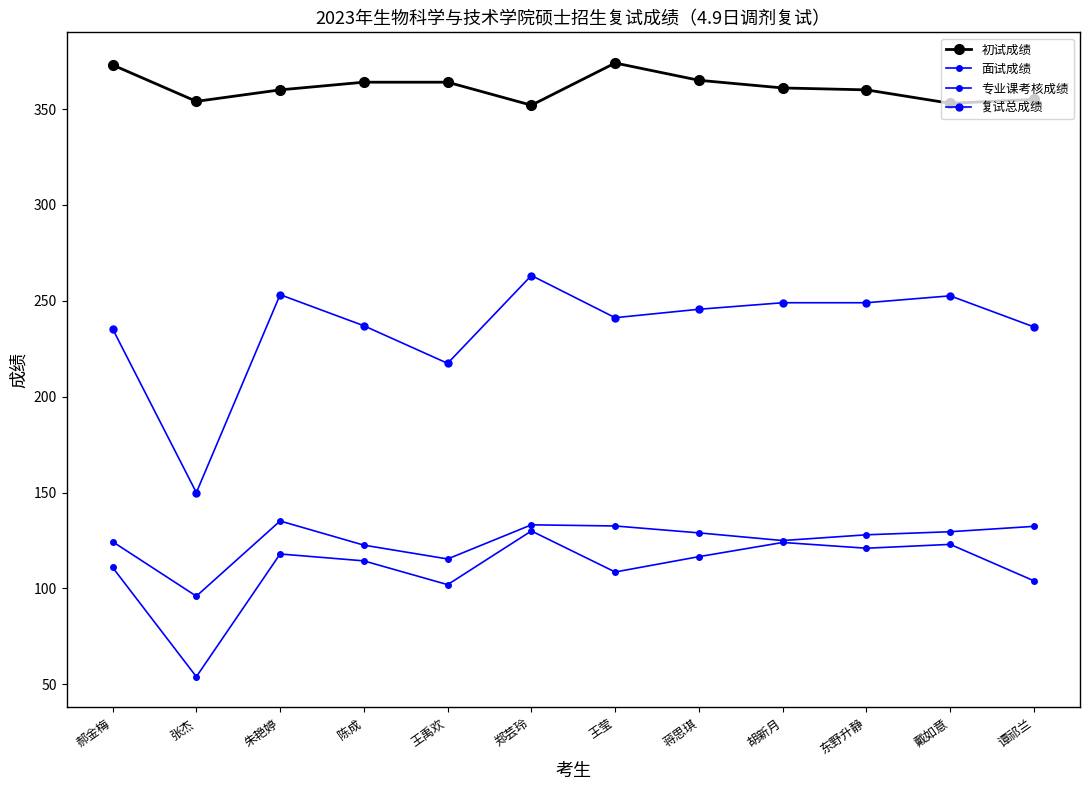

True or false: 初试成绩 has a value of 647.4 at 胡新月.

False